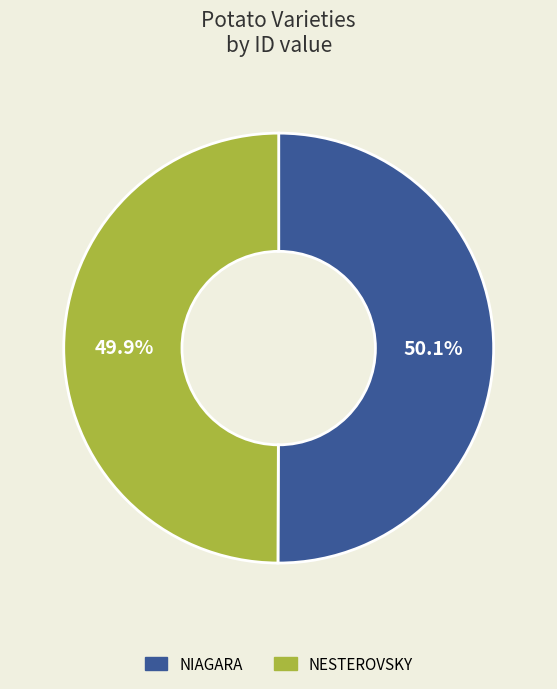

Does any single category account for the majority?

Yes